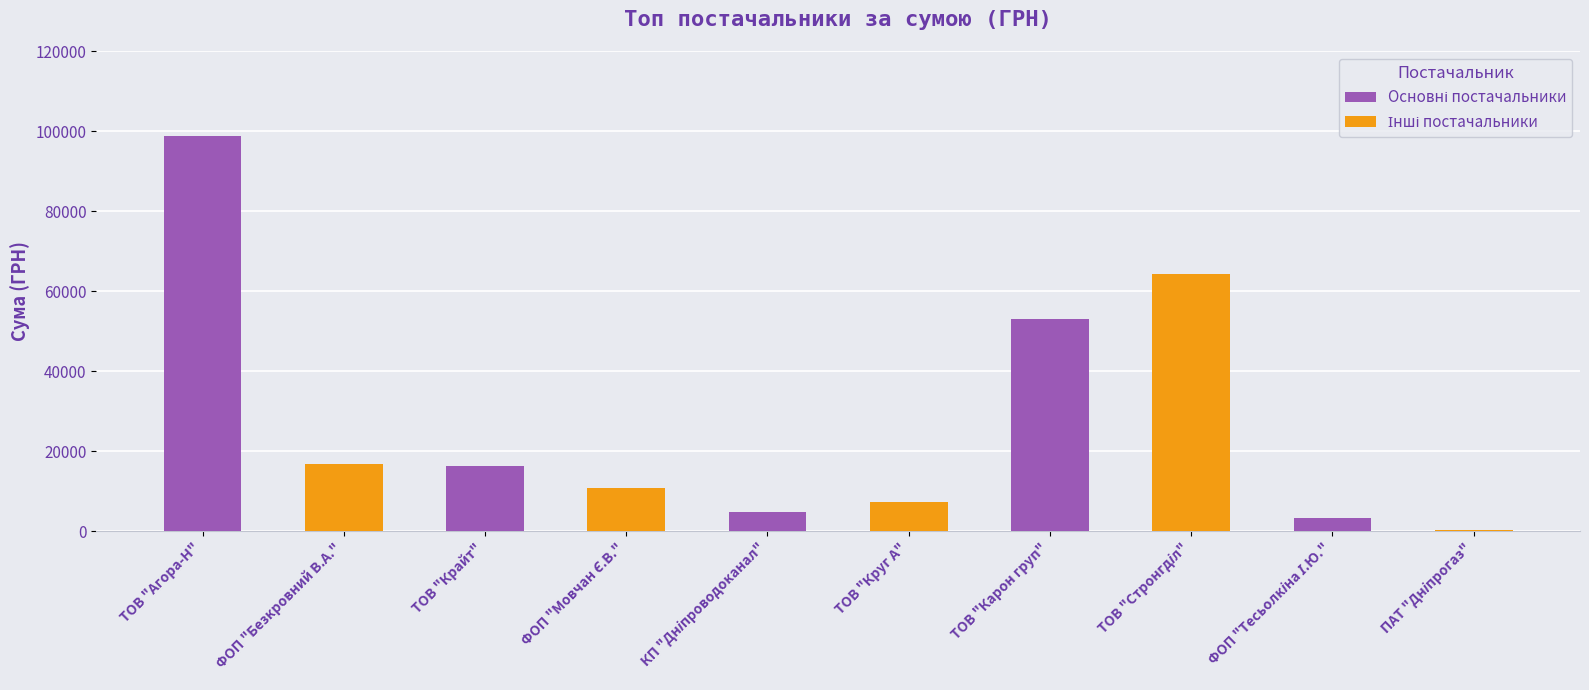

How many values are below 16282?

5